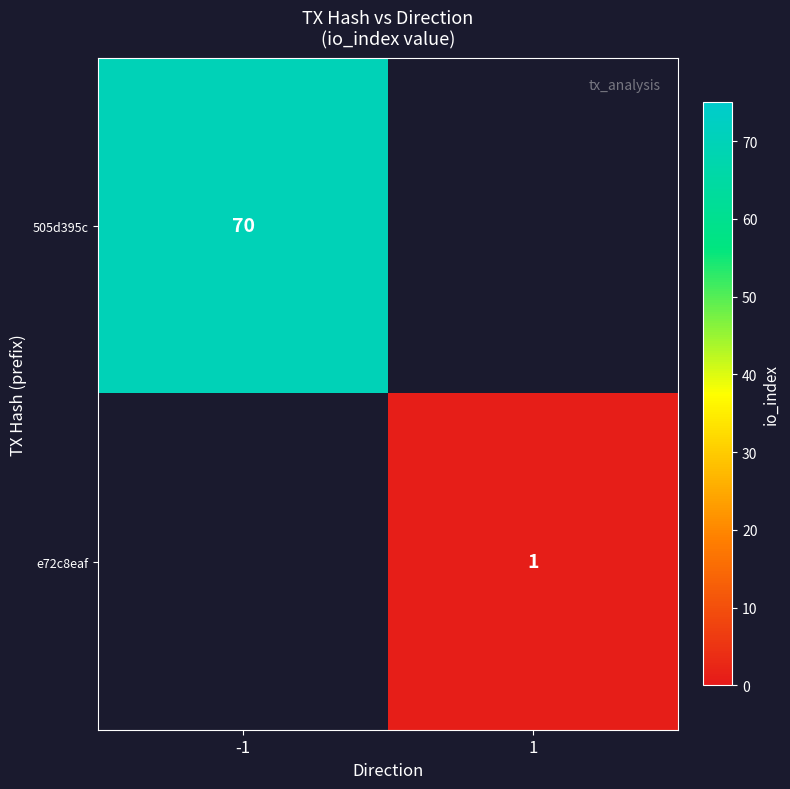

Which category has the highest value across all series?

-1